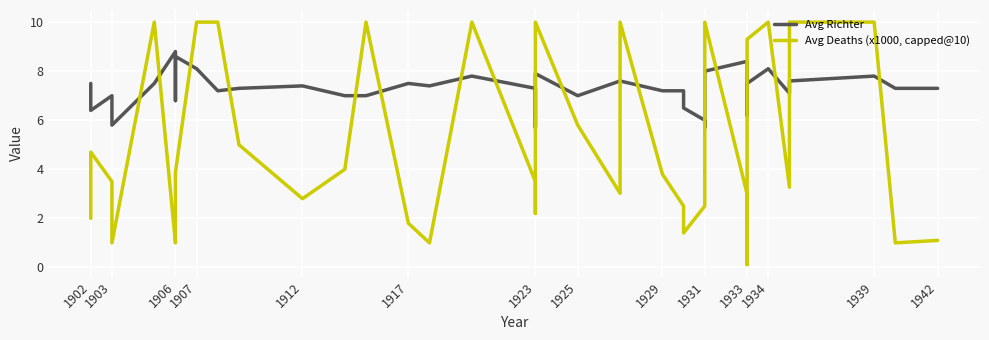

The Avg Deaths (x1000, capped@10) series shows 4.8 at 1912. True or false?

False